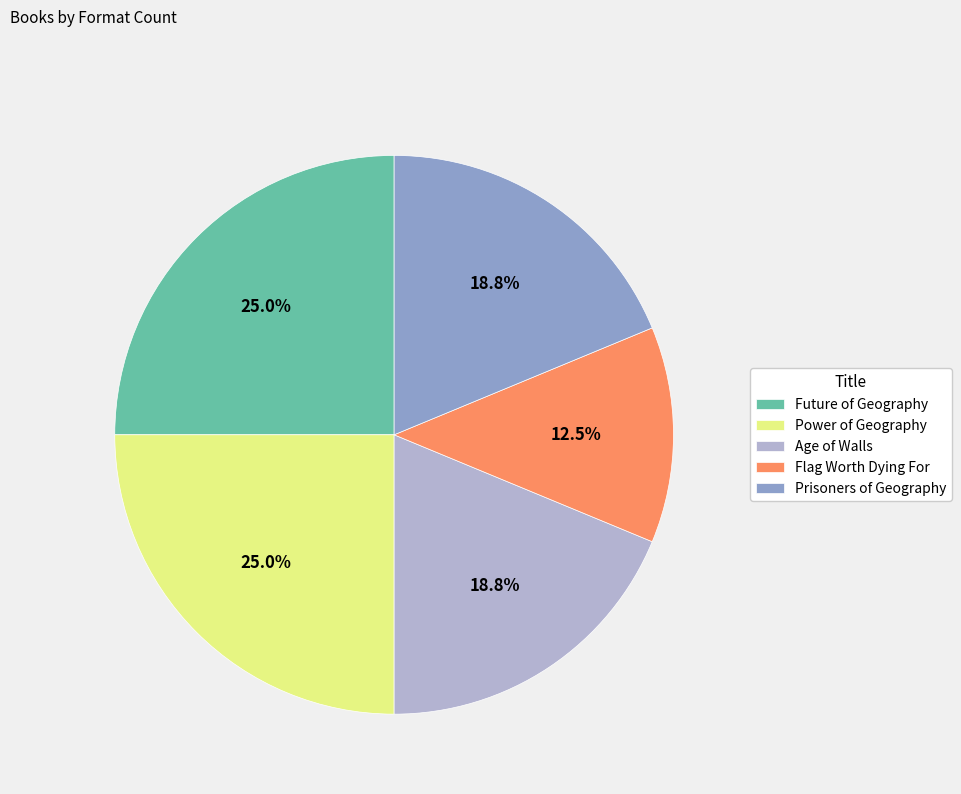

To the nearest percent, what is the difference between the largest and smallest slice percentages?

12%